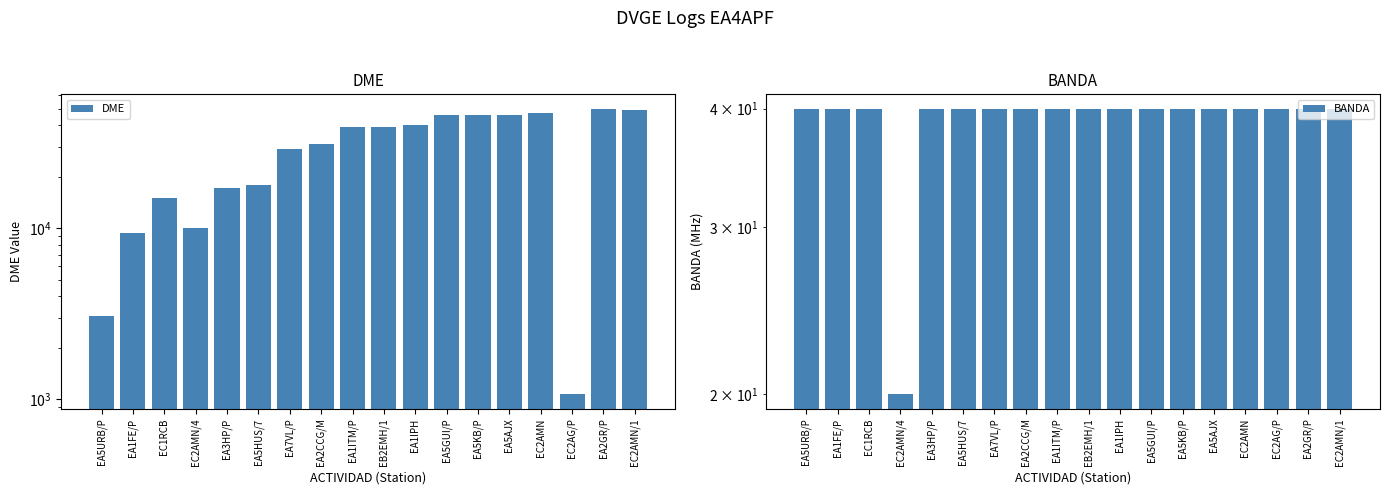

Rank the series by their maximum value, from lowest to highest.

BANDA, DME